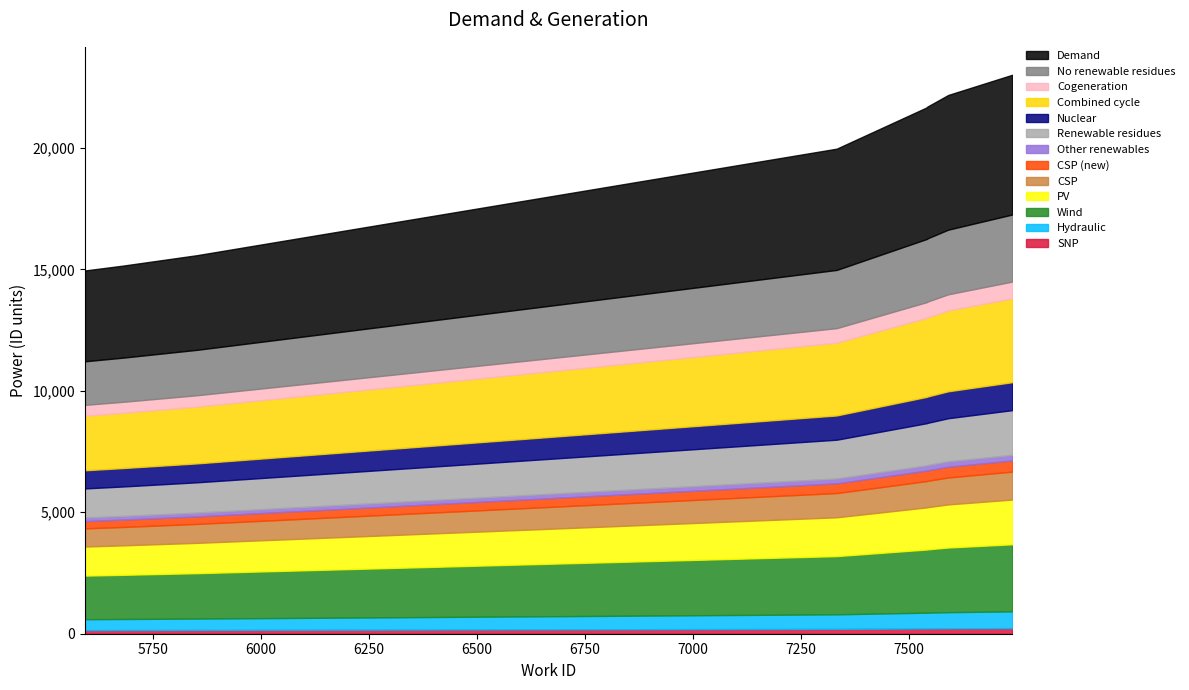

Reading right to left, list all the values displayed in this chart.

23012	22181	21694	21676	19970	15584	15155	14955